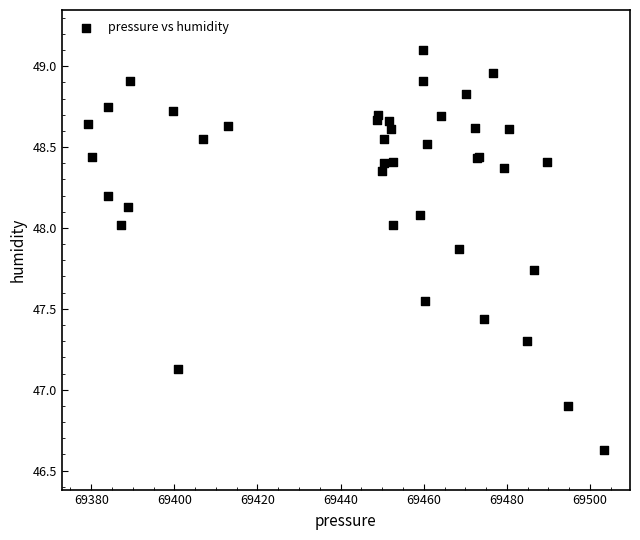

What Y value in the scatter plot is closest to 47?

46.9